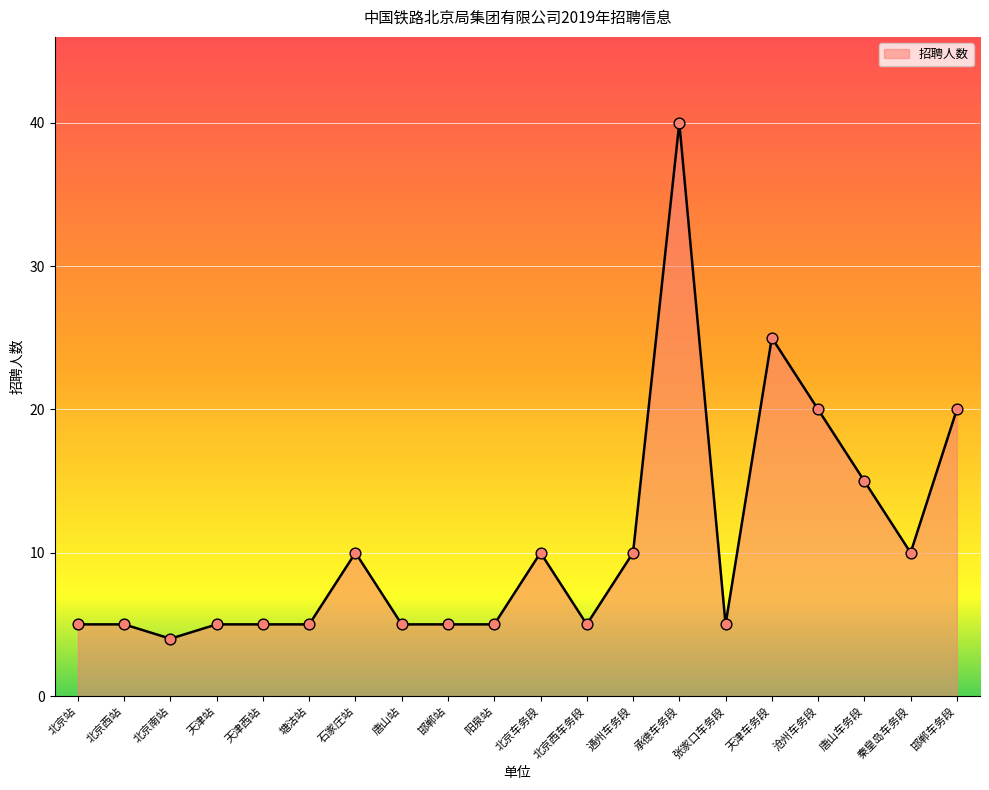

Which has a higher value, 张家口车务段 or 邯郸车务段?

邯郸车务段